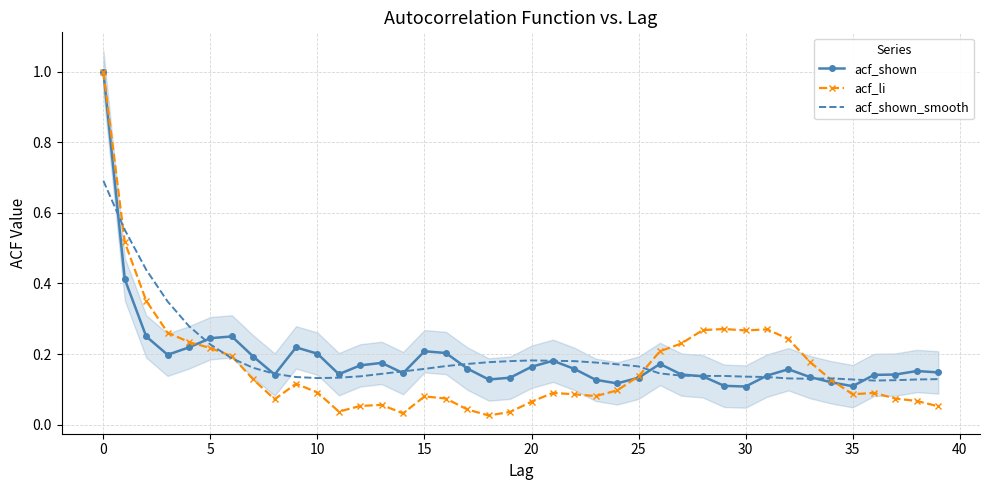

Is it true that acf_shown equals 0.1 at 31?

False